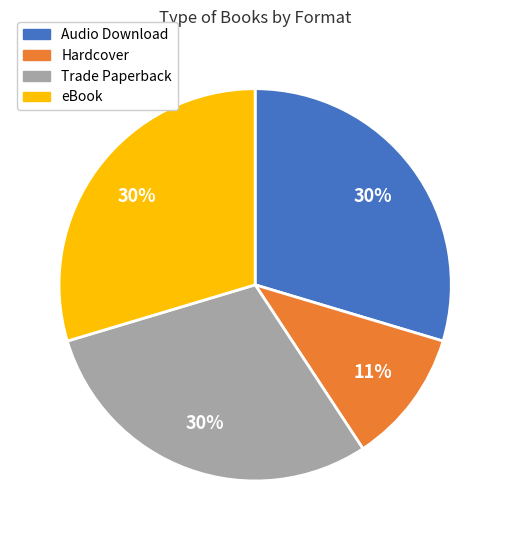

To the nearest percent, what portion does Hardcover represent?

11%